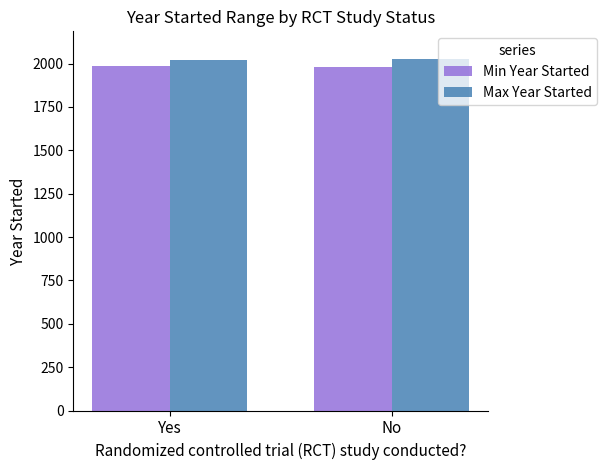

How many Min Year Started values are between 1980 and 1986?

2